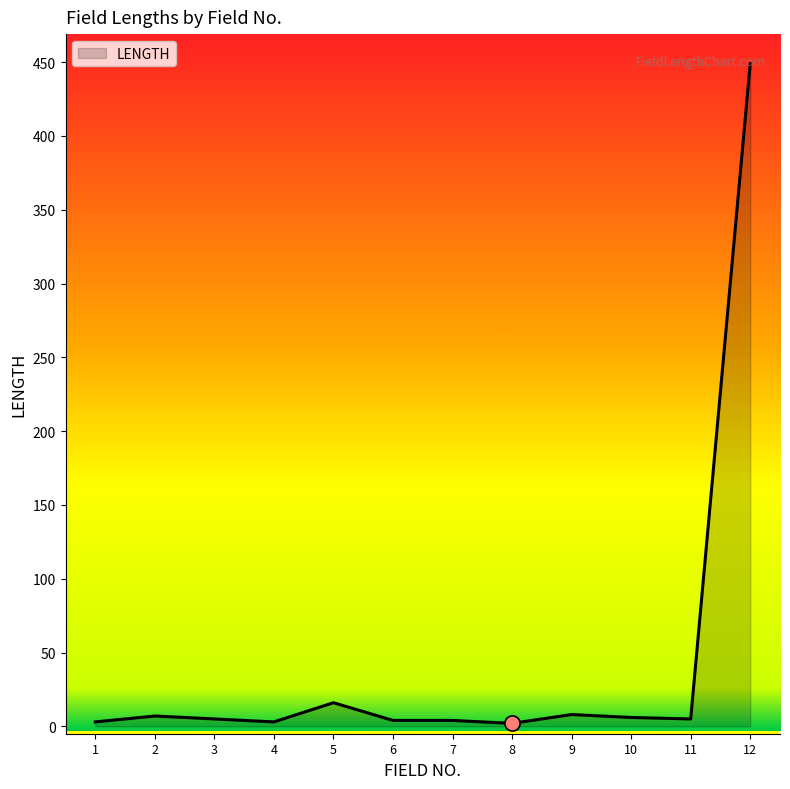

Between 9 and 1, which is larger?

9